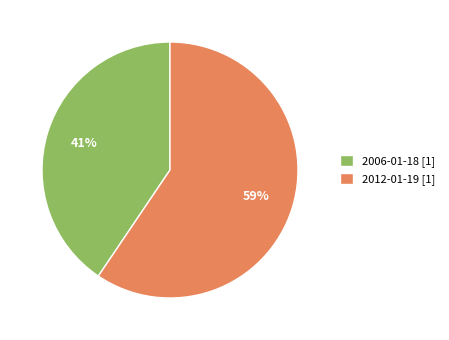

How many segments does this pie chart have?

2